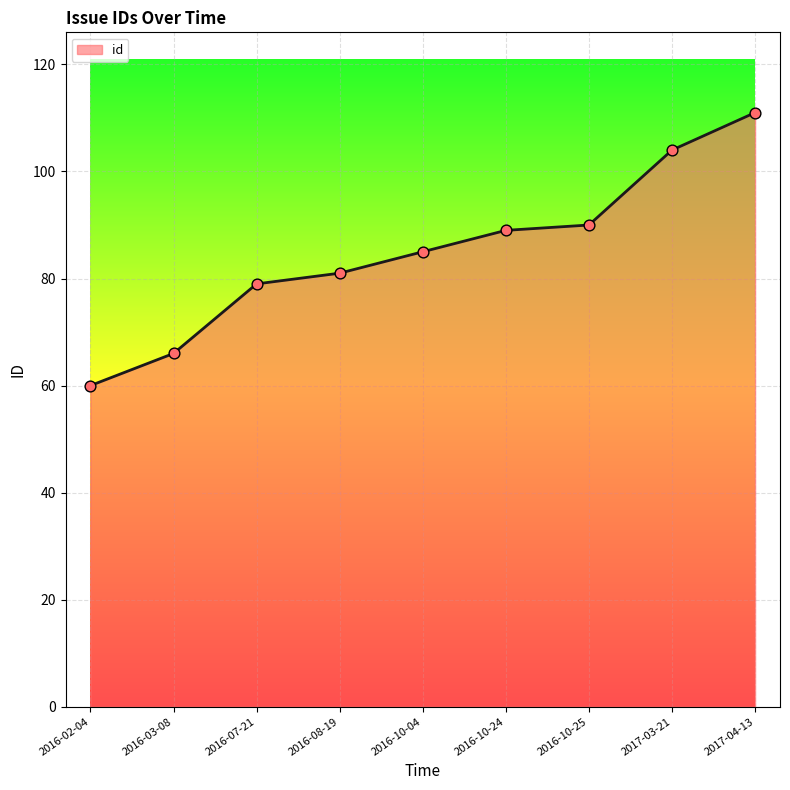

Approximately how many times larger is the value at 2016-03-08 compared to 2017-03-21?

0.6